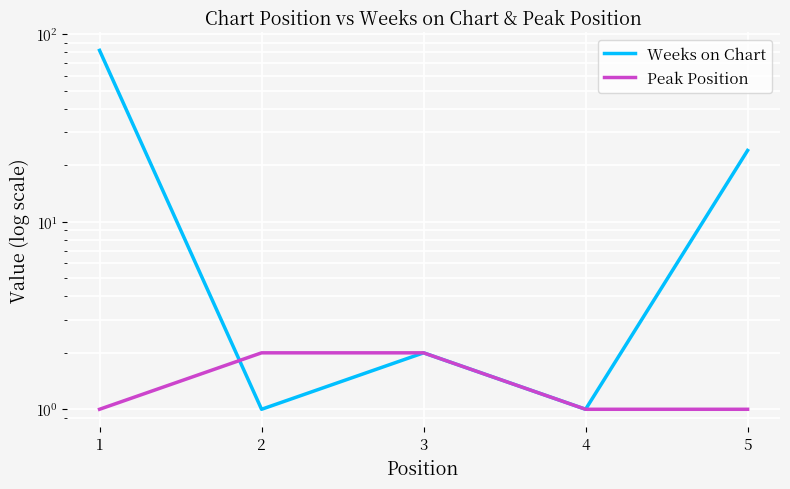

What is the approximate value of Peak Position at 4?

1